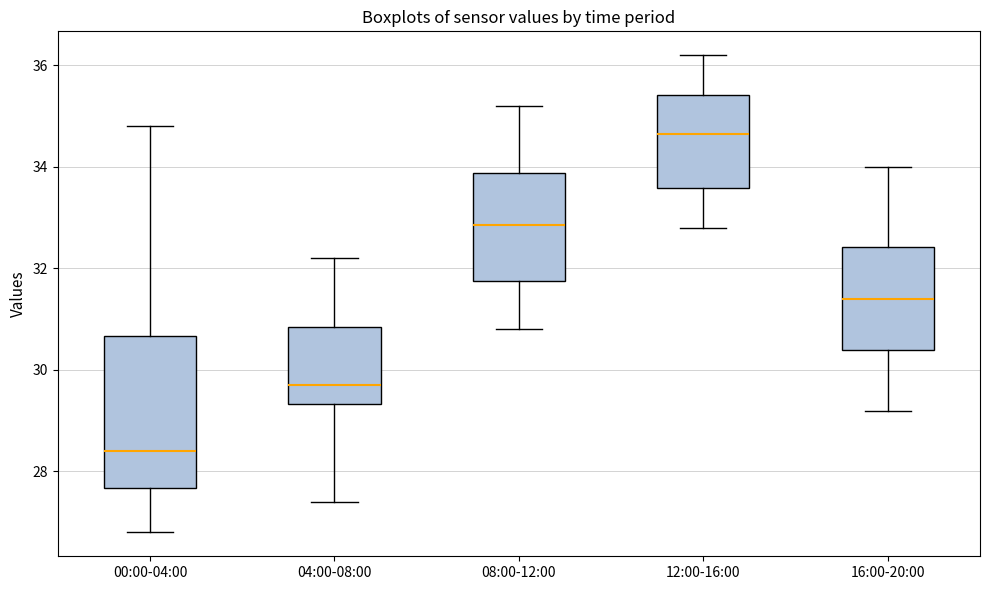

Which box has the lowest median line?

00:00-04:00